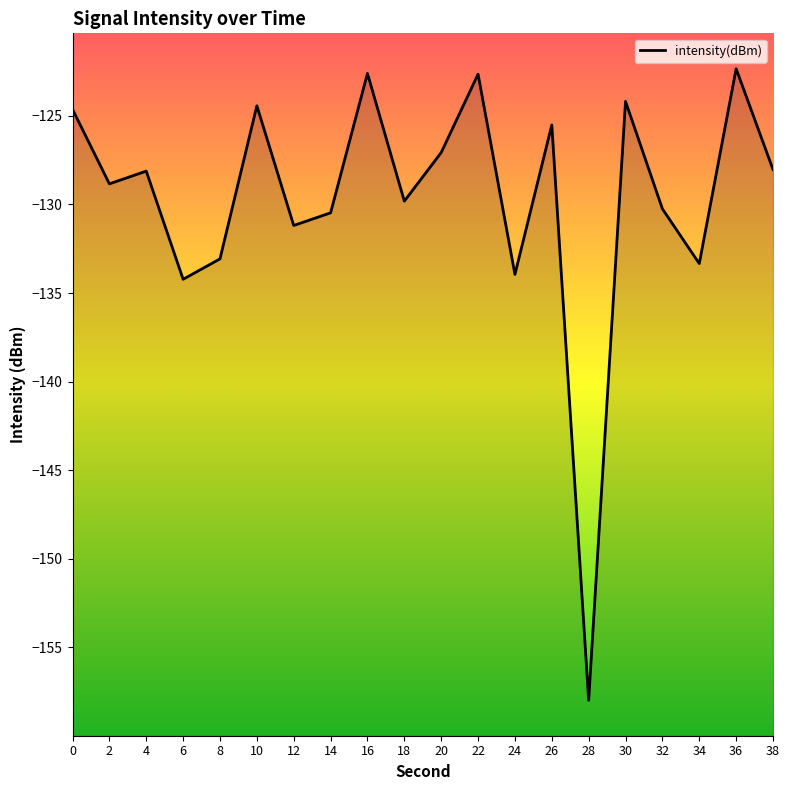

List the labels in order of value, smallest first.

28, 6, 24, 34, 8, 12, 14, 32, 18, 2, 4, 38, 20, 26, 0, 10, 30, 22, 16, 36